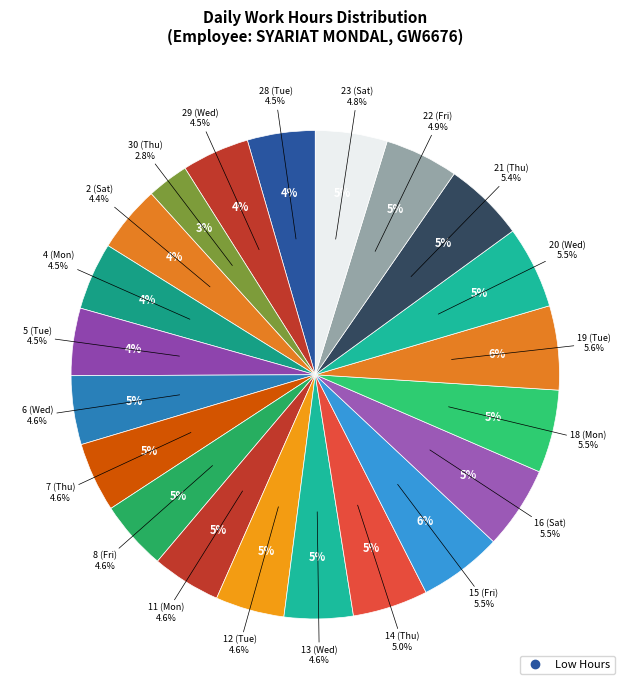

To the nearest percent, what is the difference between the 19 (Tue) and 4 (Mon) slice percentages?

1%